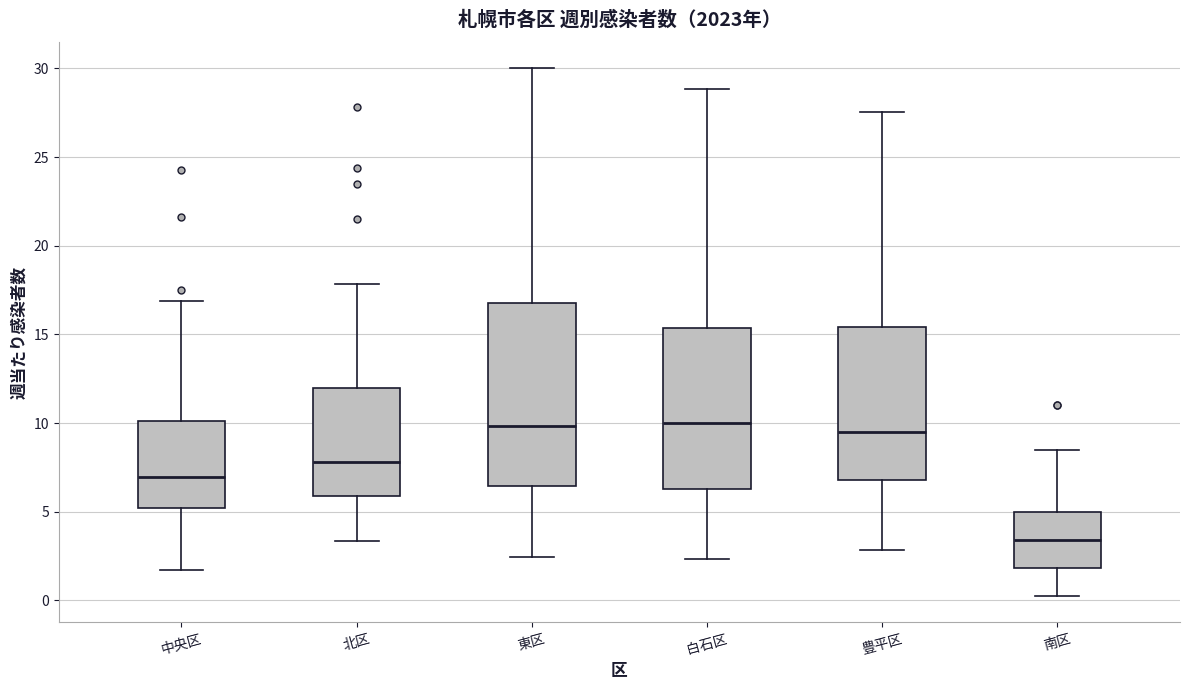

Comparing the boxes themselves (not the whiskers), which one is the tallest?

東区